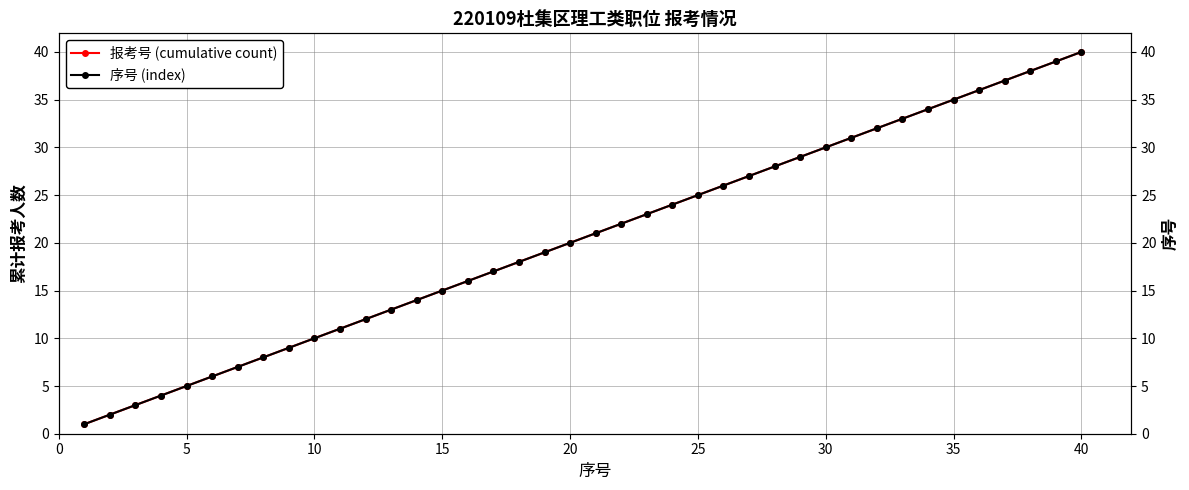

True or false: 报考号 (cumulative count) has more than 1 points higher than both neighbors.

False